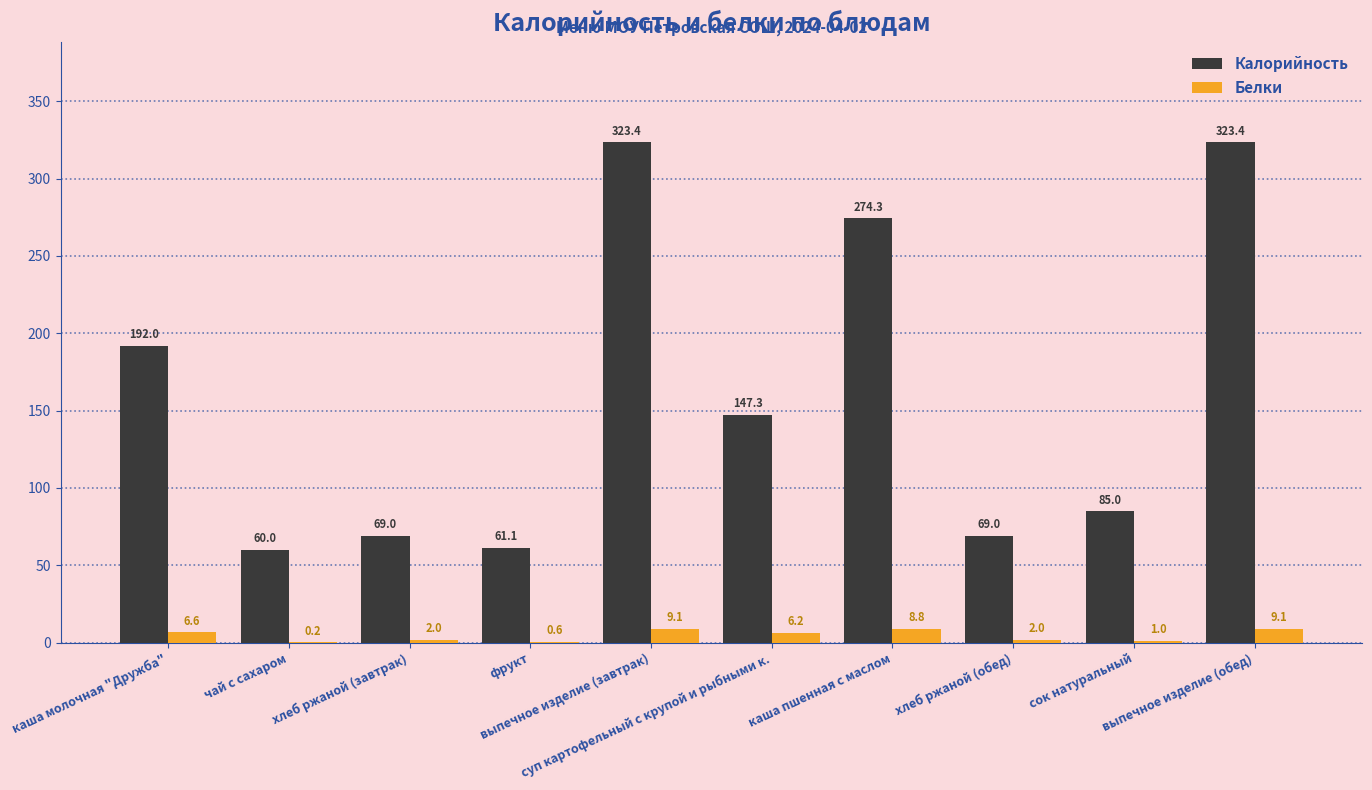

Is the value of Калорийность at чай с сахаром greater than the value of Белки at каша молочная "Дружба"?

Yes